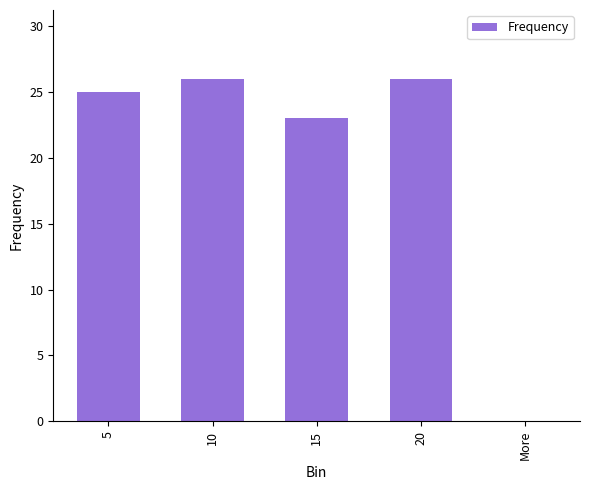

The value at More is 17. True or false?

False